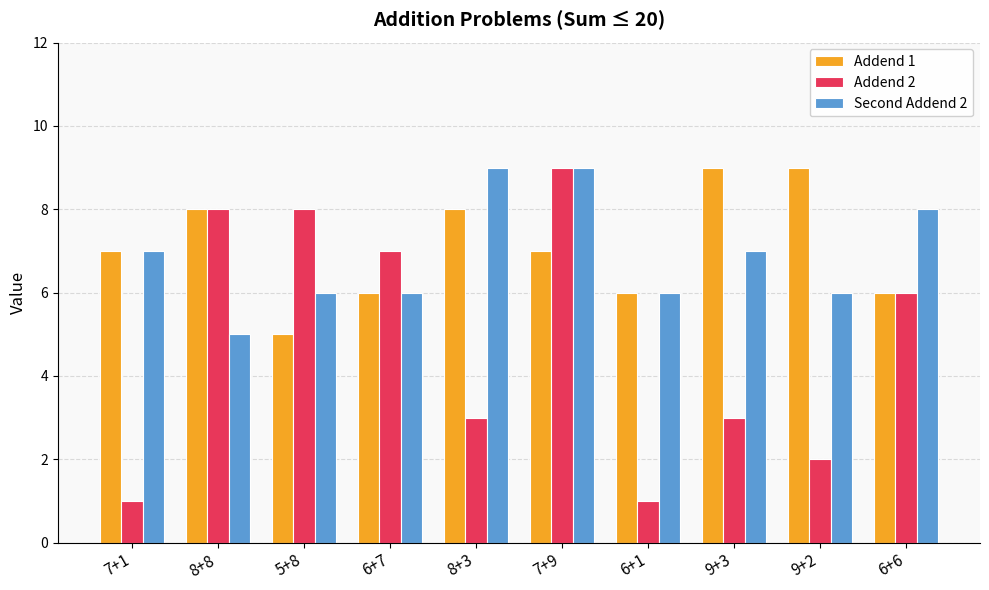

Is it true that Addend 2 equals 7 at 6+7?

True